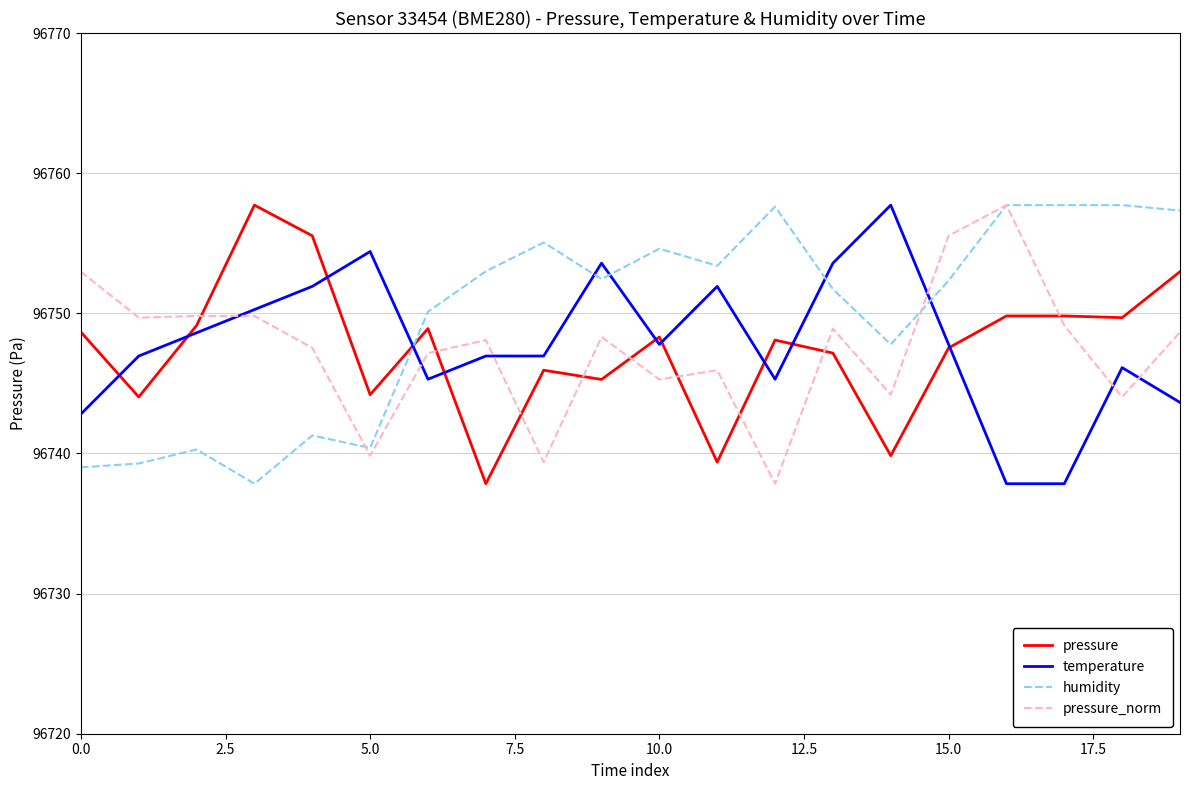

What is the sum of all pressure_norm values?

1934949.8